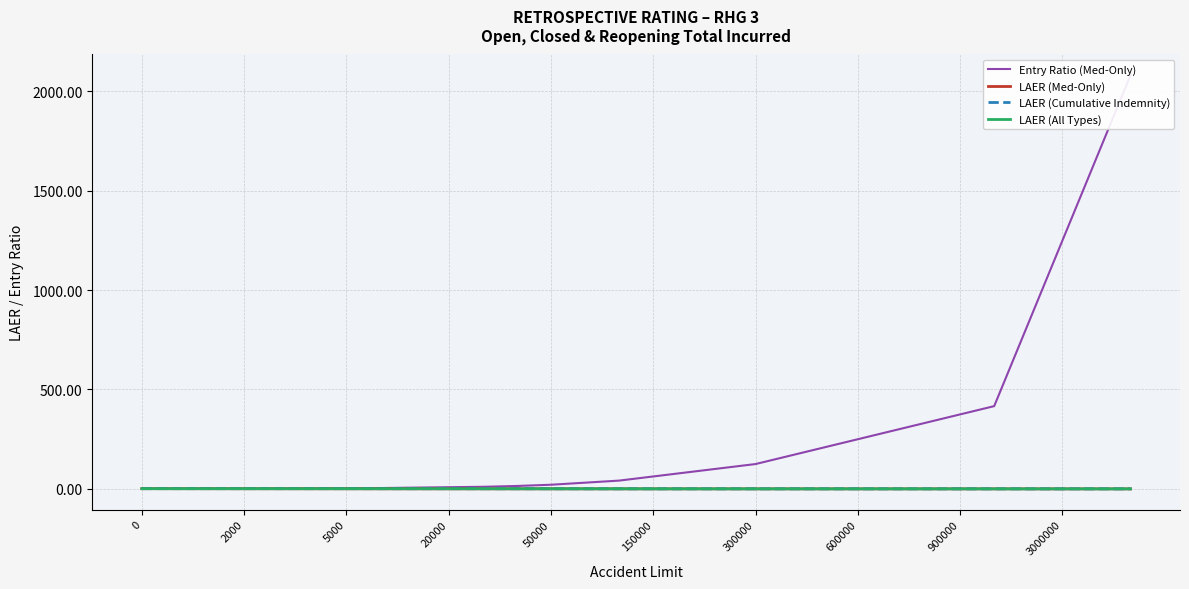

What value does the LAER (Cumulative Indemnity) series have at 150000?

0.3